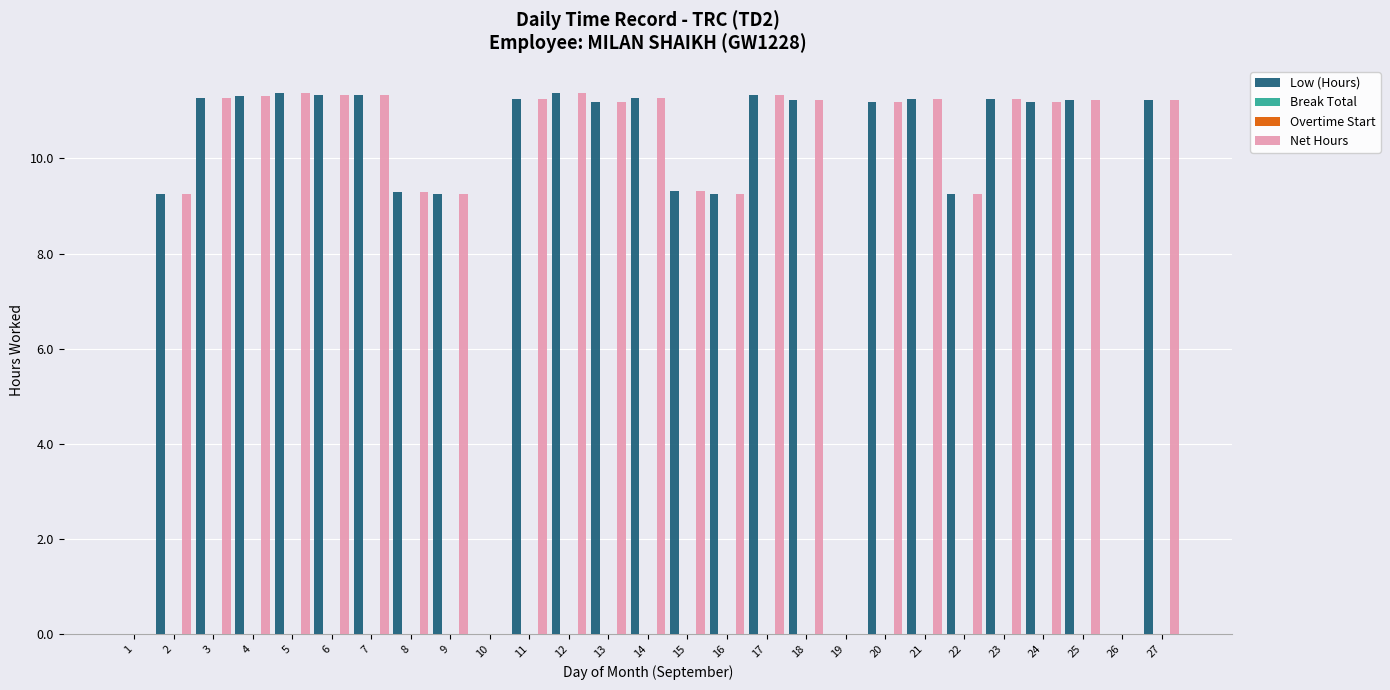

What are all the series names shown in the legend?

Low (Hours), Break Total, Overtime Start, Net Hours